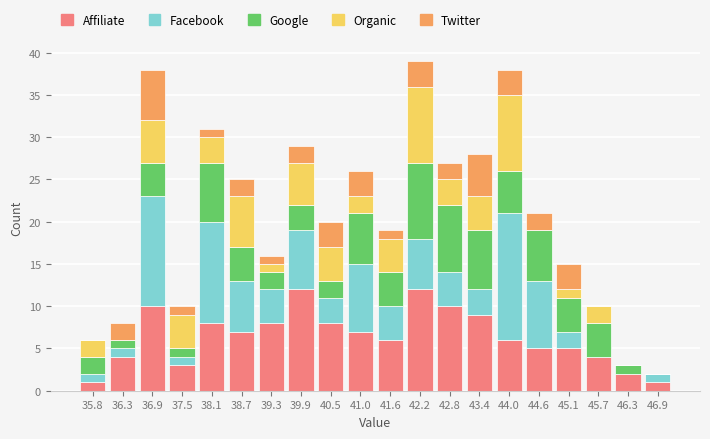

What is the total value across all series at 40.5?

20